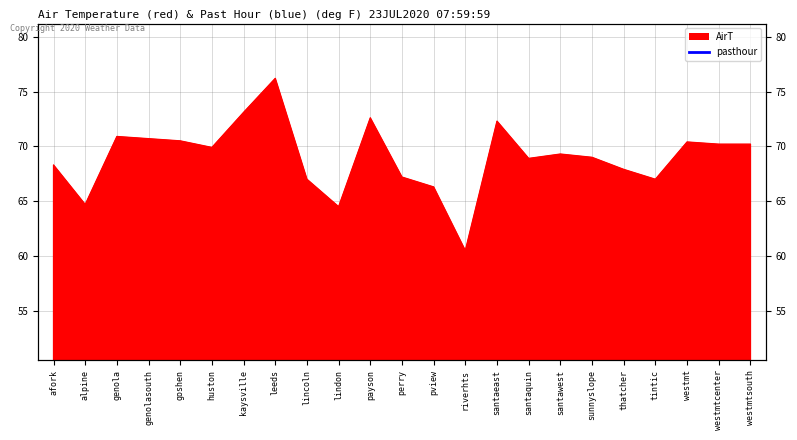

What is the sum of the values at lindon and goshen?

135.0